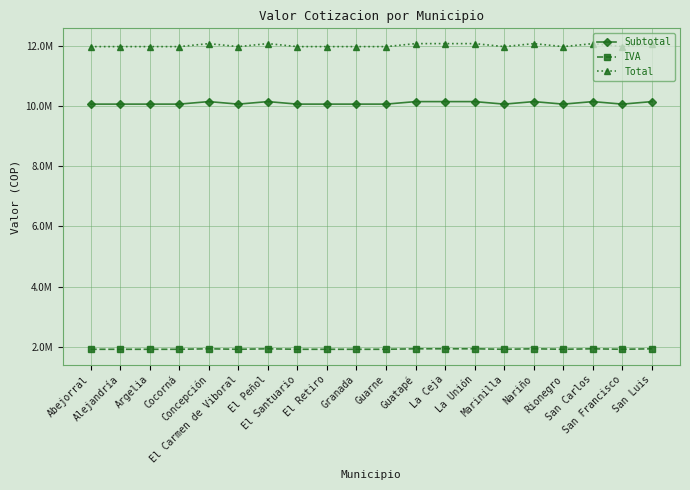

Reading left to right, transcribe all the data shown in this chart.

Subtotal: Abejorral=10065280.0	Alejandría=10065280.0	Argelia=10065280.0	Cocorná=10065280.0	Concepción=10148980.0	El Carmen de Viboral=10065280.0	El Peñol=10148980.0	El Santuario=10065280.0	El Retiro=10065280.0	Granada=10065280.0	Guarne=10065280.0	Guatapé=10148980.0	La Ceja=10148980.0	La Unión=10148980.0	Marinilla=10065280.0	Nariño=10148980.0	Rionegro=10065280.0	San Carlos=10148980.0	San Francisco=10065280.0	San Luis=10148980.0
IVA: Abejorral=1912403.2	Alejandría=1912403.2	Argelia=1912403.2	Cocorná=1912403.2	Concepción=1928306.2	El Carmen de Viboral=1912403.2	El Peñol=1928306.2	El Santuario=1912403.2	El Retiro=1912403.2	Granada=1912403.2	Guarne=1912403.2	Guatapé=1928306.2	La Ceja=1928306.2	La Unión=1928306.2	Marinilla=1912403.2	Nariño=1928306.2	Rionegro=1912403.2	San Carlos=1928306.2	San Francisco=1912403.2	San Luis=1928306.2
Total: Abejorral=11977683.2	Alejandría=11977683.2	Argelia=11977683.2	Cocorná=11977683.2	Concepción=12077286.2	El Carmen de Viboral=11977683.2	El Peñol=12077286.2	El Santuario=11977683.2	El Retiro=11977683.2	Granada=11977683.2	Guarne=11977683.2	Guatapé=12077286.2	La Ceja=12077286.2	La Unión=12077286.2	Marinilla=11977683.2	Nariño=12077286.2	Rionegro=11977683.2	San Carlos=12077286.2	San Francisco=11977683.2	San Luis=12077286.2